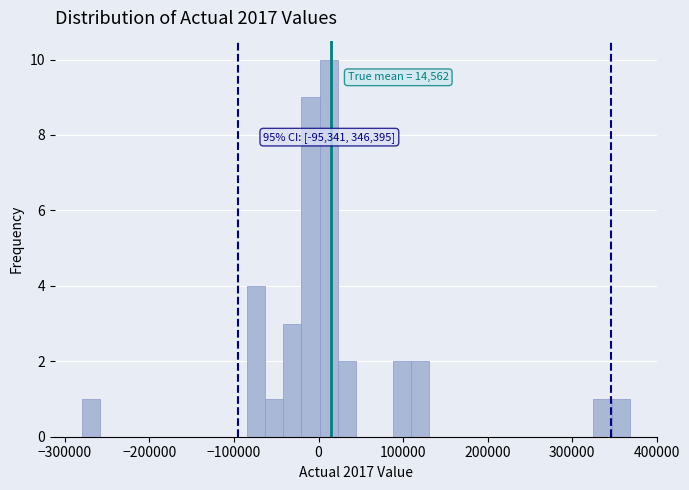

Around what value on the x-axis is the tallest bar? Give the approximate position of its centre, as read against the axis.

10000